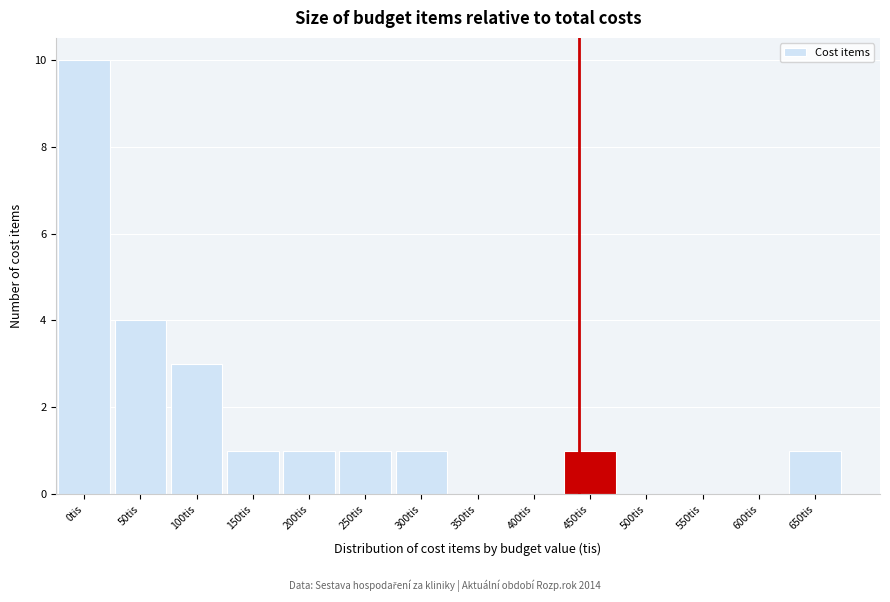

Reading right to left, what are all the values shown in this chart?

650tis=1	600tis=0	550tis=0	500tis=0	450tis=1	400tis=0	350tis=0	300tis=1	250tis=1	200tis=1	150tis=1	100tis=3	50tis=4	0tis=10